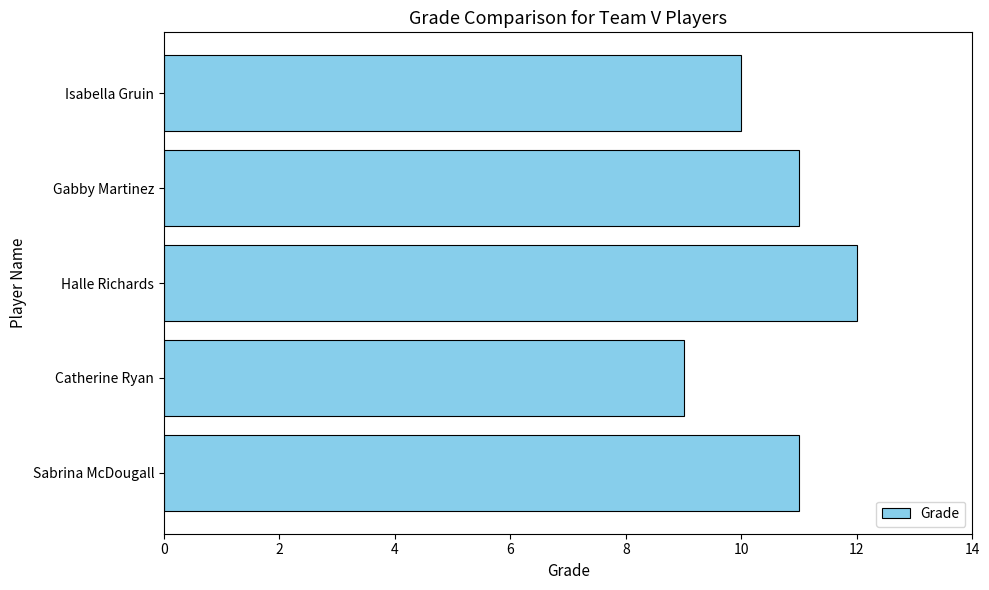

The value at Halle Richards is 12. True or false?

True